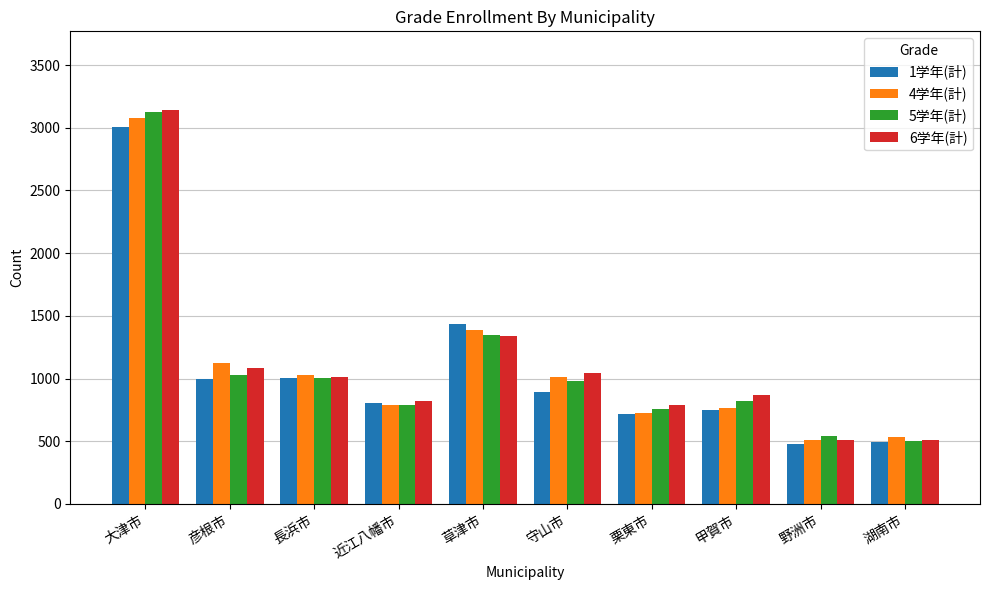

The value of 4学年(計) at 大津市 is 3078. True or false?

True